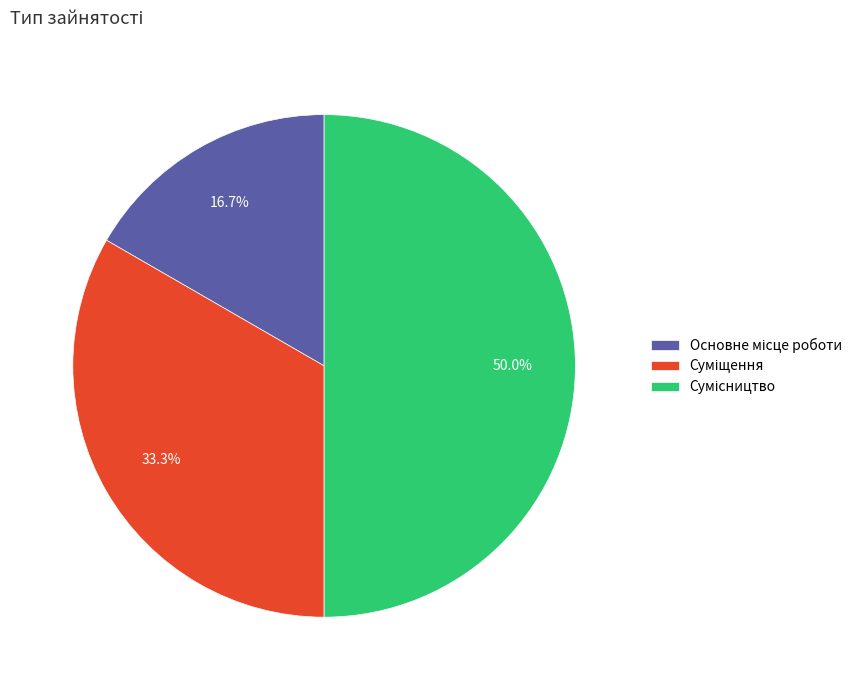

Which category has the smallest portion of the pie?

Основне місце роботи